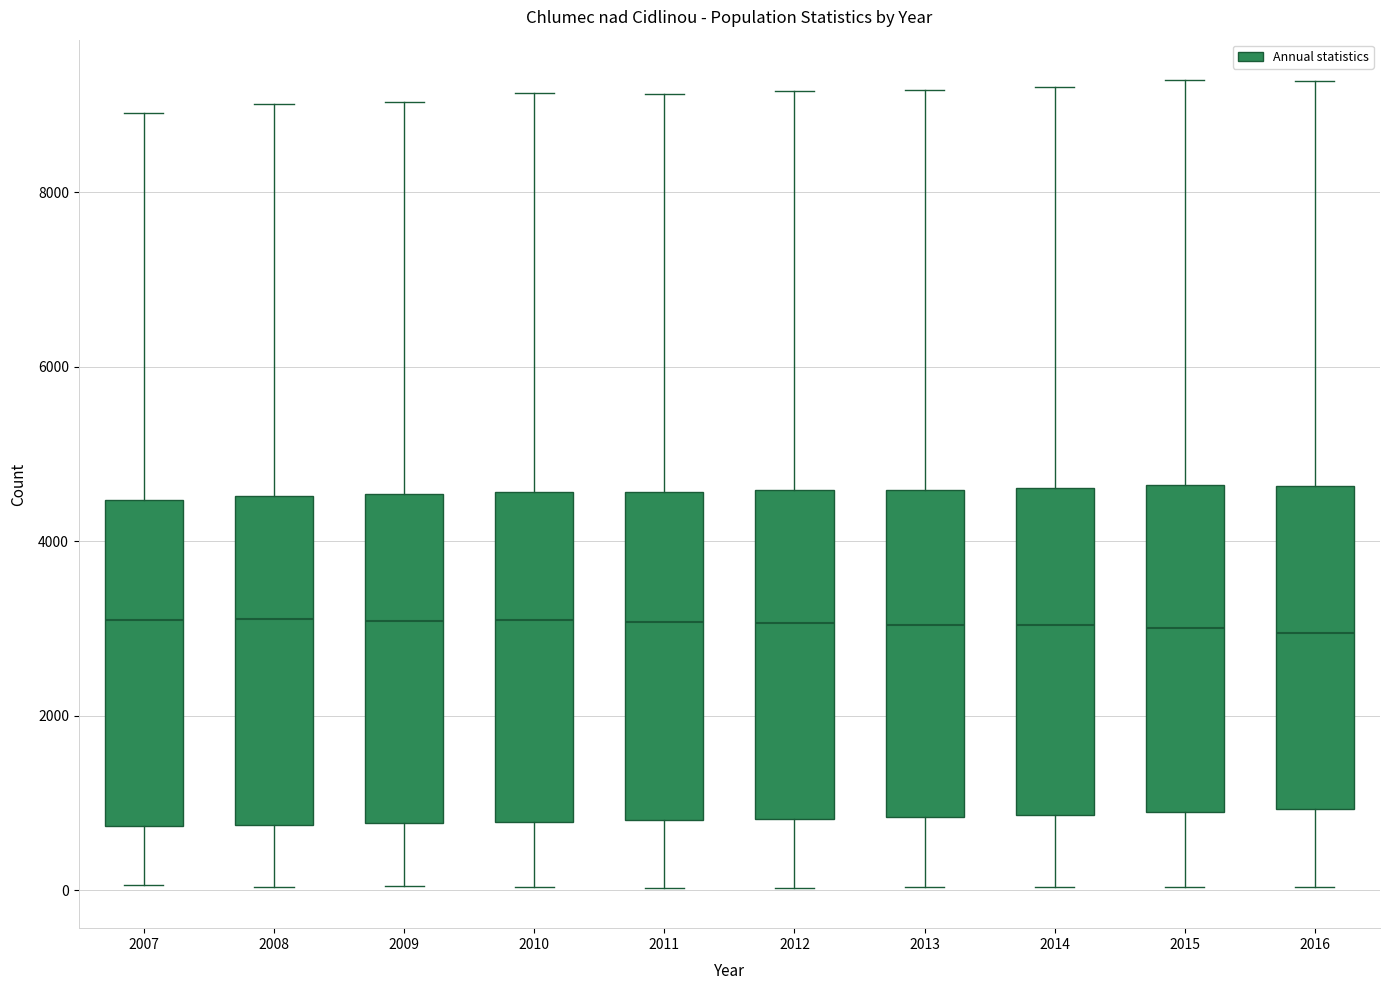

Where does the upper whisker of the box at x = 2016 end on the y-axis? The values are not printed on the chart, so give them approximately, as read against the axis.

9200